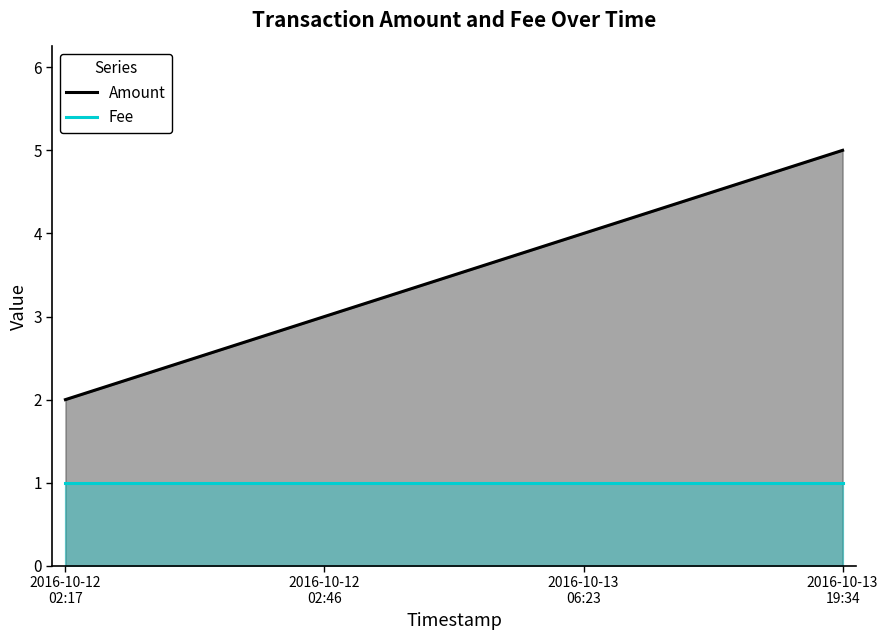

True or false: Amount and Fee cross at least once.

False